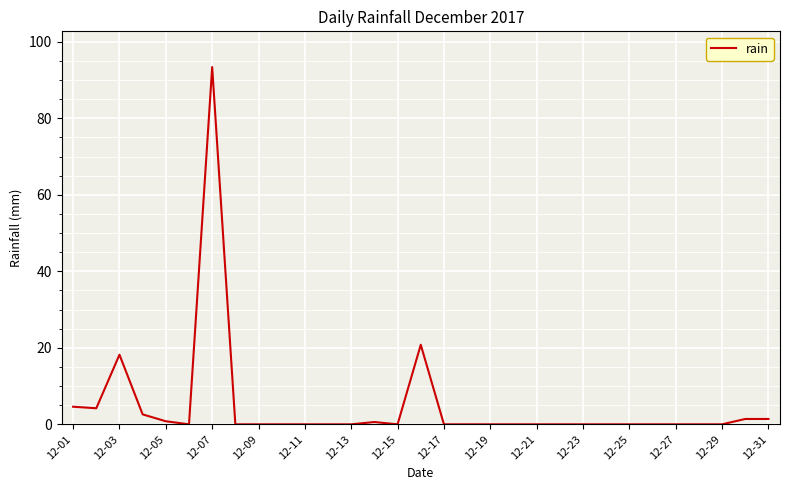

What is the difference between the maximum and minimum values?

93.4